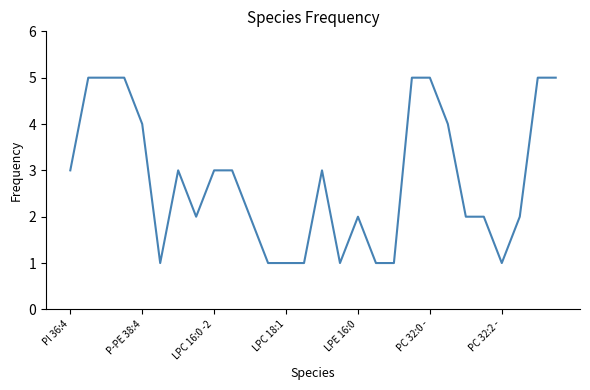

What is the greatest value displayed?

5